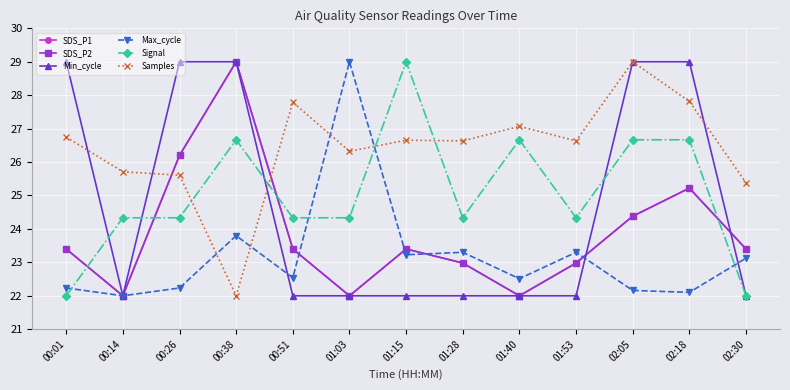

Reading left to right, what are all the values shown in this chart?

SDS_P1: 23.4	22.0	26.2	29.0	23.4	22.0	23.4	23.0	22.0	23.0	24.4	25.2	23.4
SDS_P2: 23.4	22.0	26.2	29.0	23.4	22.0	23.4	23.0	22.0	23.0	24.4	25.2	23.4
Min_cycle: 29.0	22.0	29.0	29.0	22.0	22.0	22.0	22.0	22.0	22.0	29.0	29.0	22.0
Max_cycle: 22.2	22.0	22.2	23.8	22.5	29.0	23.2	23.3	22.5	23.3	22.2	22.1	23.1
Signal: 22.0	24.3	24.3	26.7	24.3	24.3	29.0	24.3	26.7	24.3	26.7	26.7	22.0
Samples: 26.7	25.7	25.6	22.0	27.8	26.3	26.7	26.6	27.1	26.6	29.0	27.8	25.4